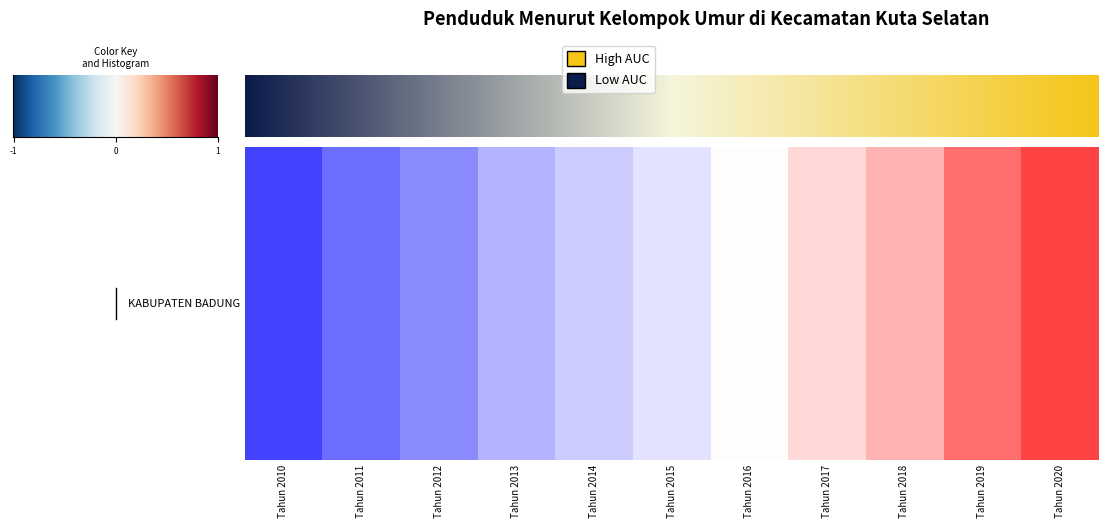

Where is the data nearest to the value 0?

Tahun 2016